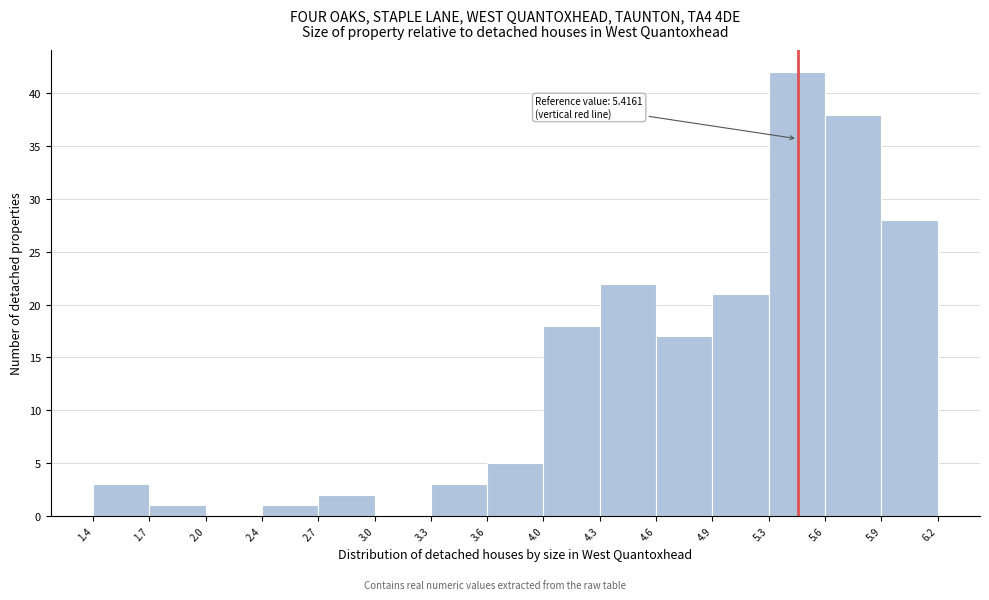

Which range on the x-axis has the tallest bar?

5.3 to 5.6